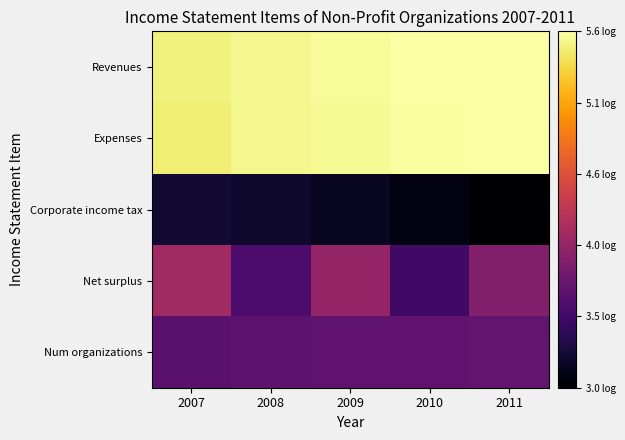

At which category does the chart reach its peak across all series?

2011